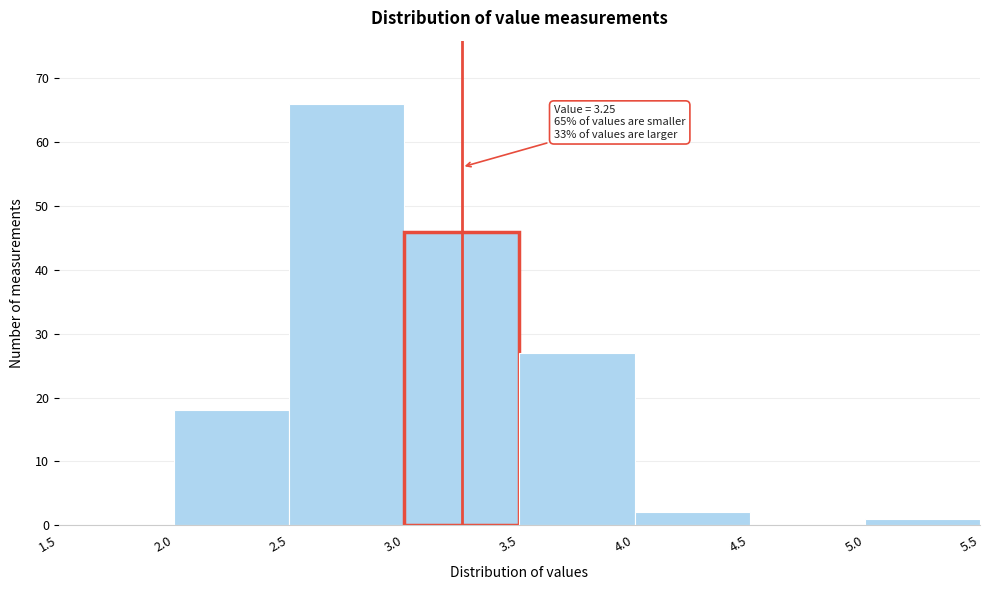

Over which range of the x-axis is the bar tallest?

2.5 to 3.0